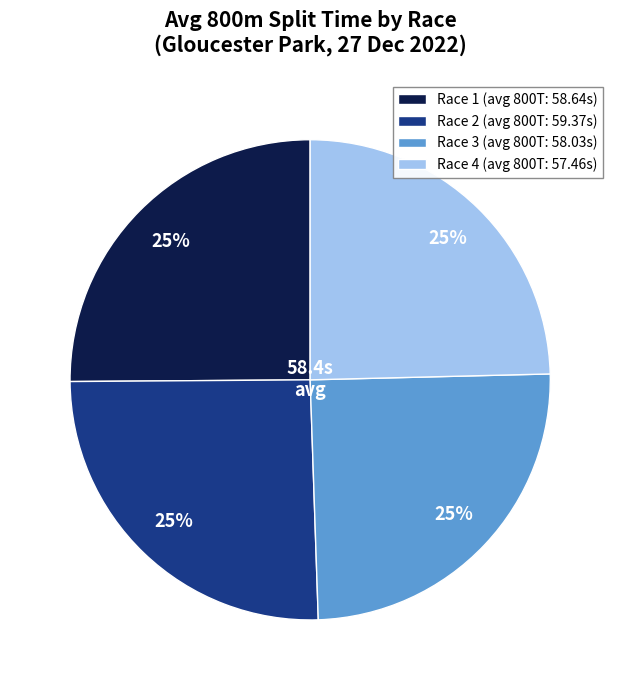

Is it true that Race 2 (avg 800T: 59.37s) is 33% of the pie?

False